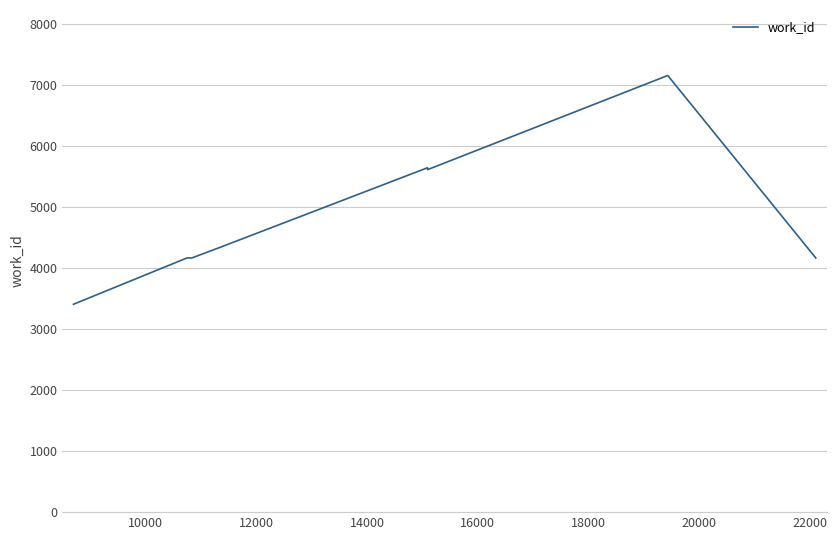

What is the difference between the maximum and minimum values?

3750